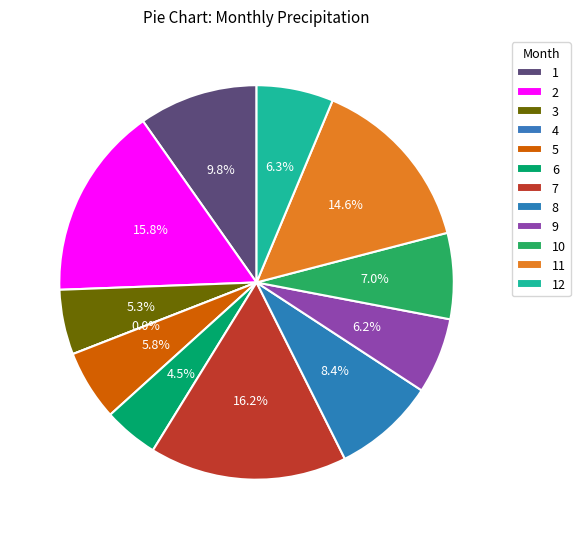

To the nearest percent, what percentage of the pie is 8?

8%